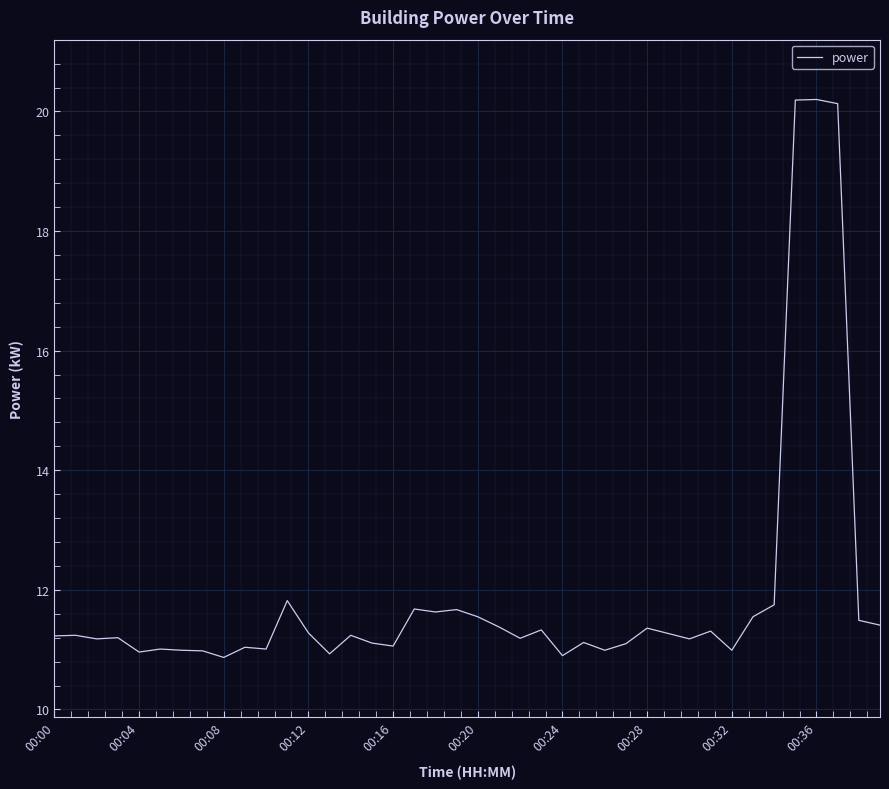

What is the maximum value shown in the chart?

20.2